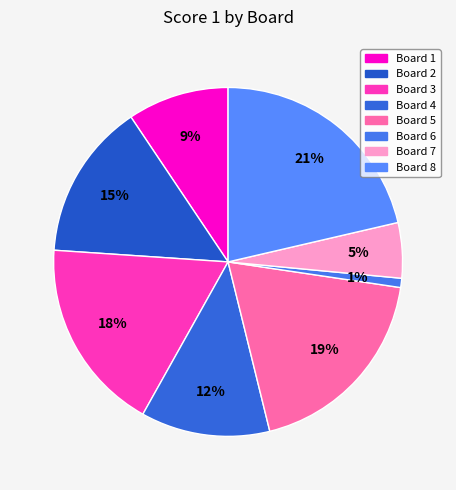

Does Board 5 account for over 50% of the chart?

No